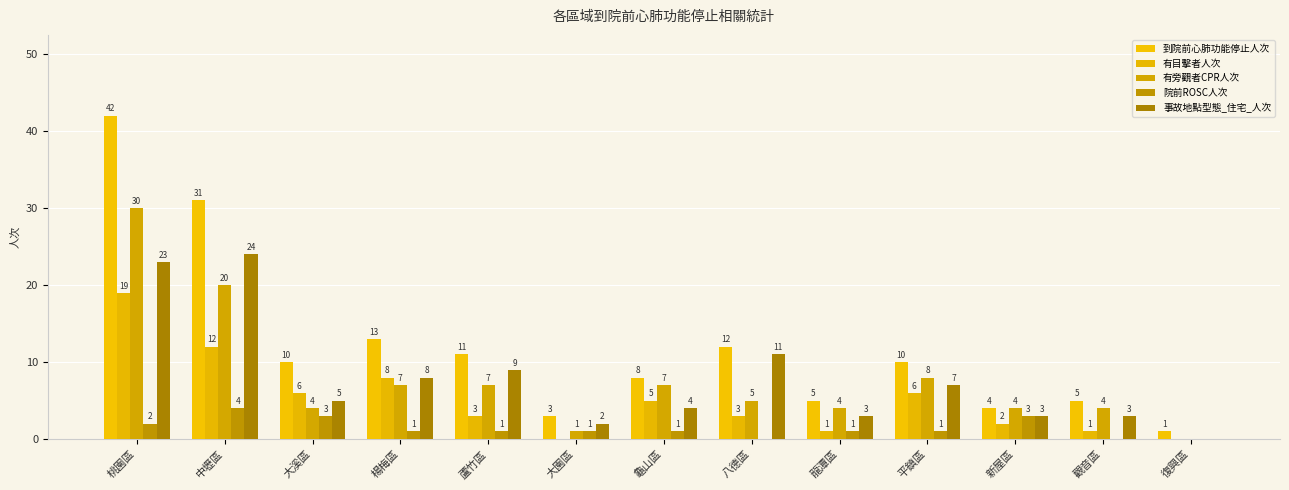

Between 中壢區 and 楊梅區, which is larger?

中壢區